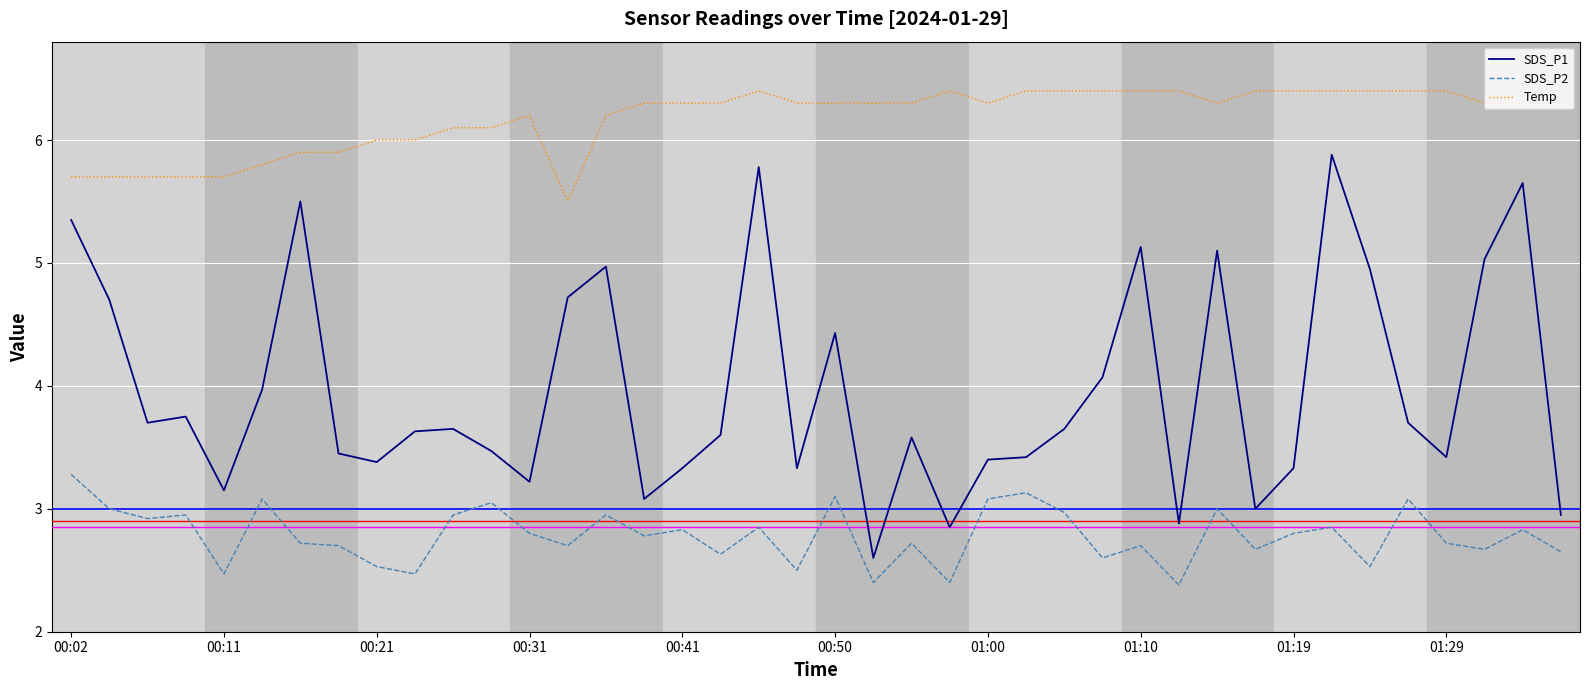

Which series has the widest spread of values?

SDS_P1